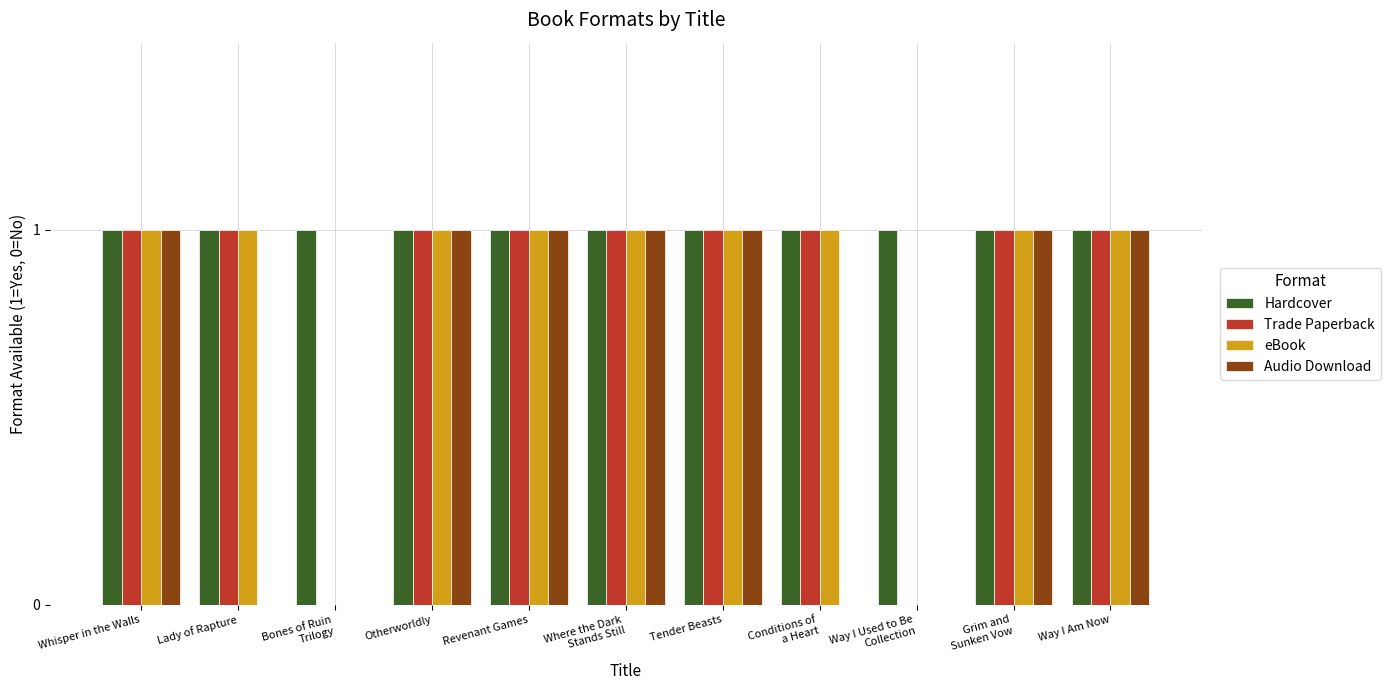

Which series has the largest total across all categories?

Hardcover